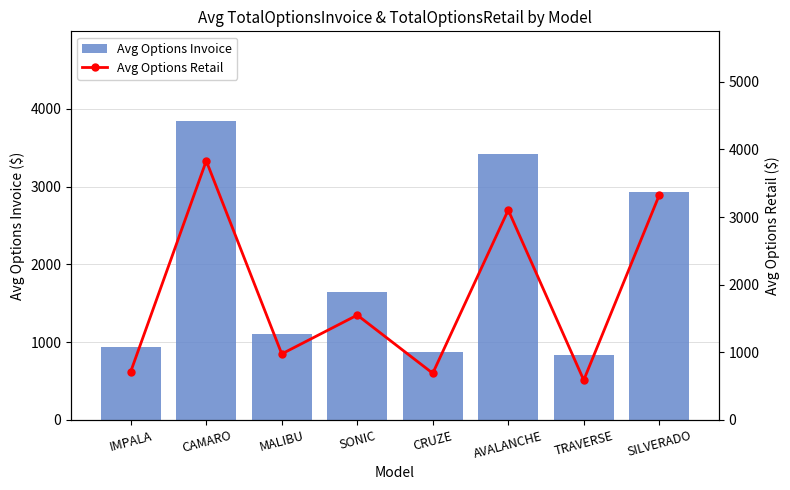

Is it true that Avg Options Invoice equals 1977.3 at MALIBU?

False